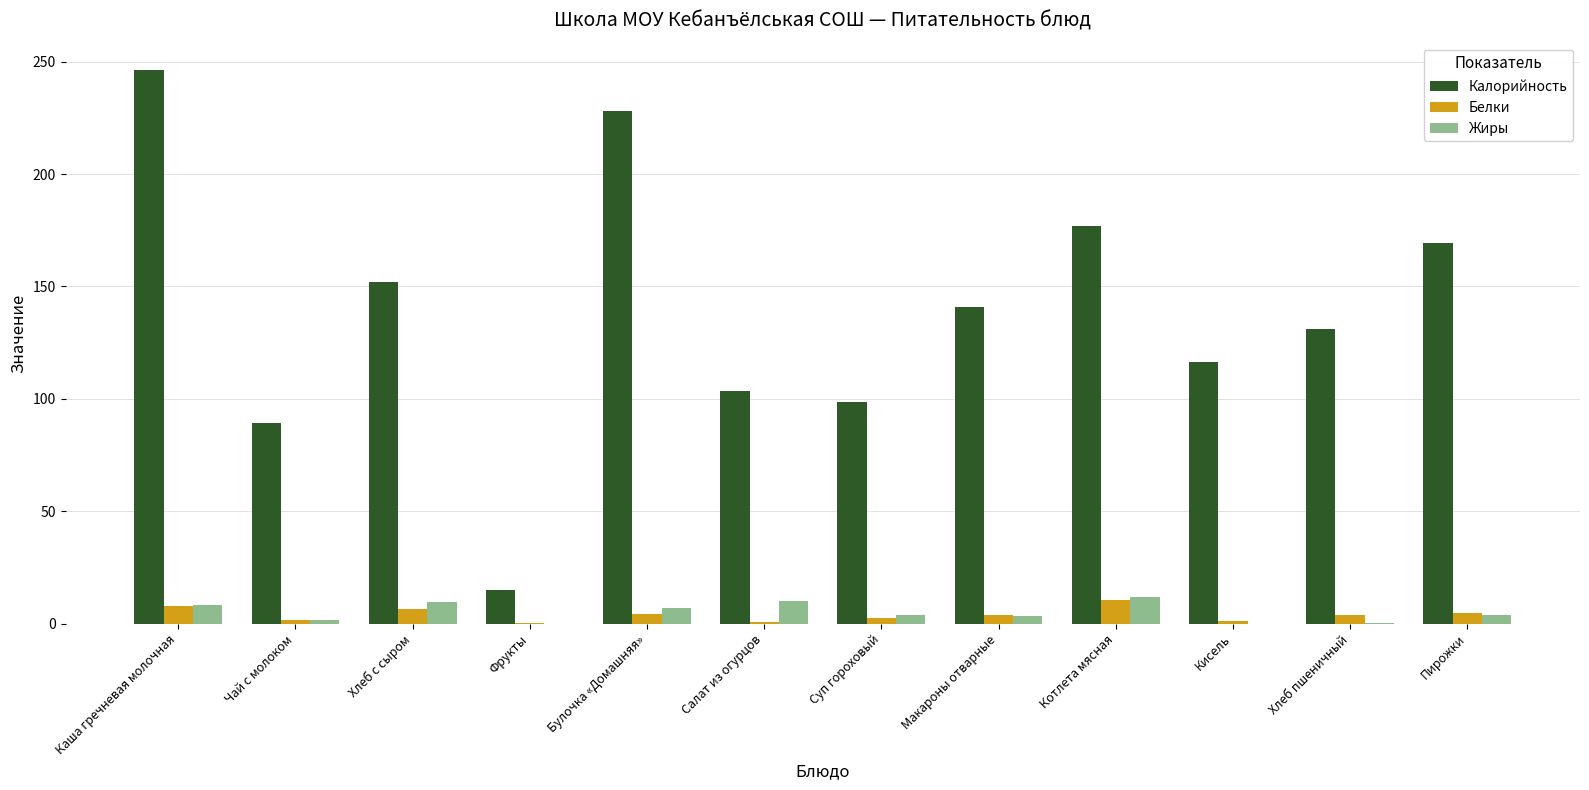

Which series changed the most between Булочка «Домашняя» and Кисель?

Калорийность